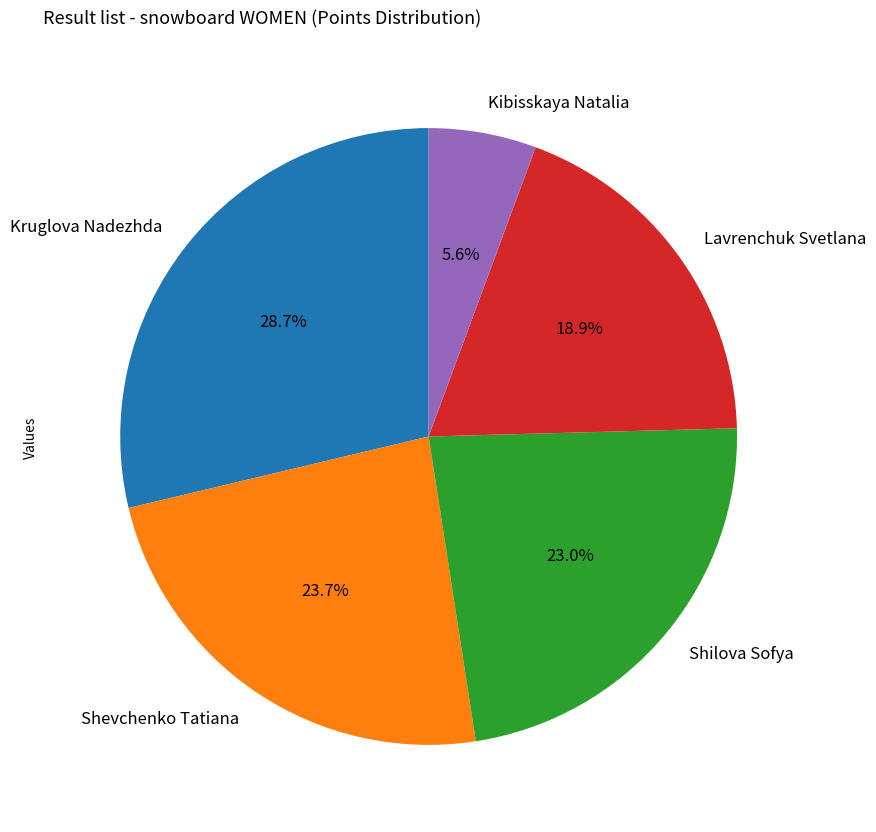

To the nearest percent, what is the difference between the largest and smallest slice percentages?

23%